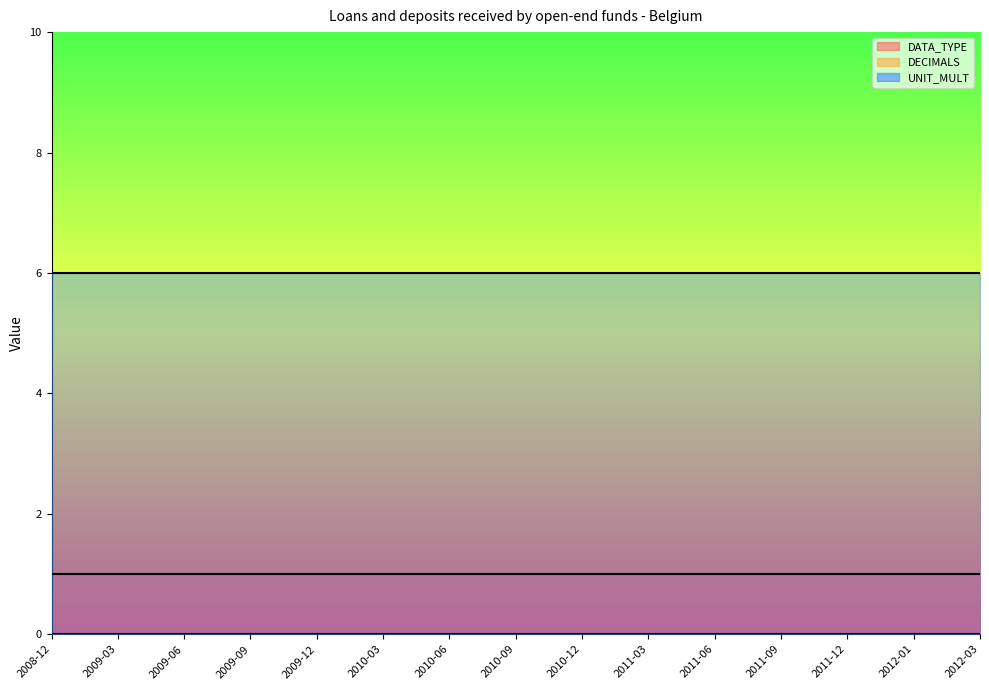

True or false: UNIT_MULT and DECIMALS intersect in this chart.

False